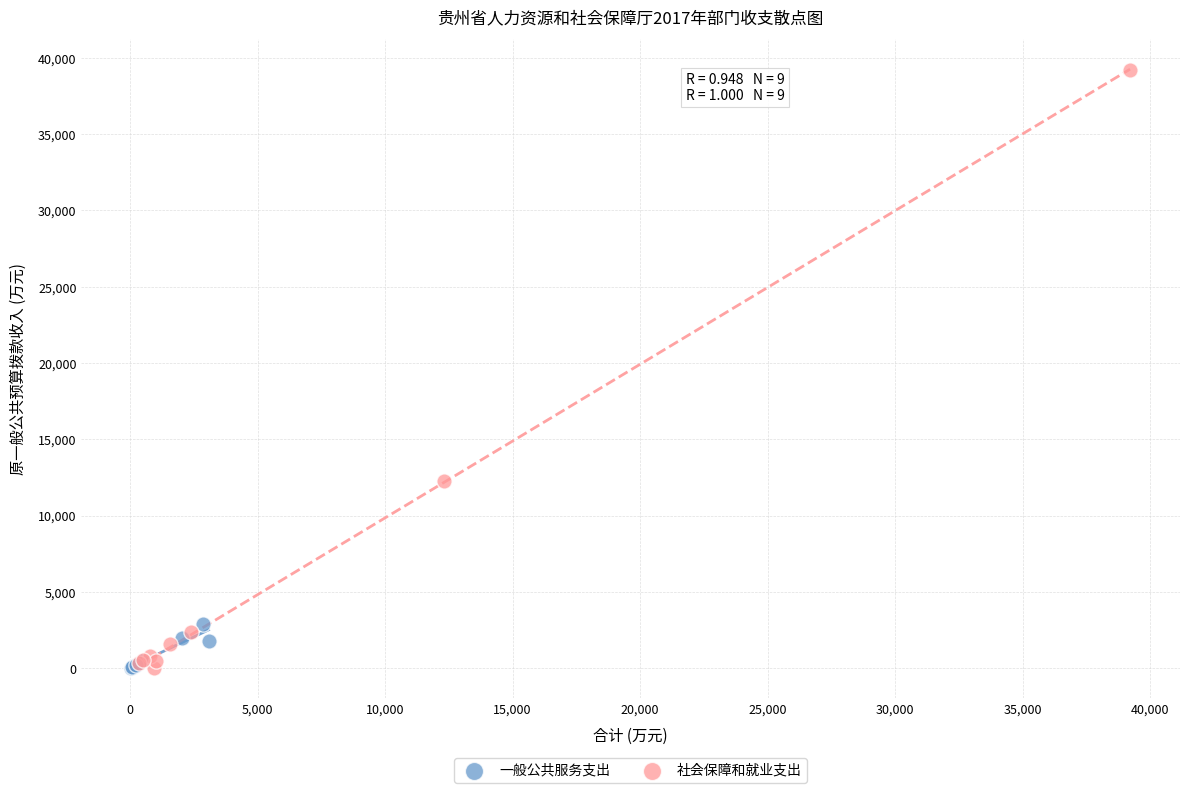

Which series reaches the maximum Y coordinate?

社会保障和就业支出